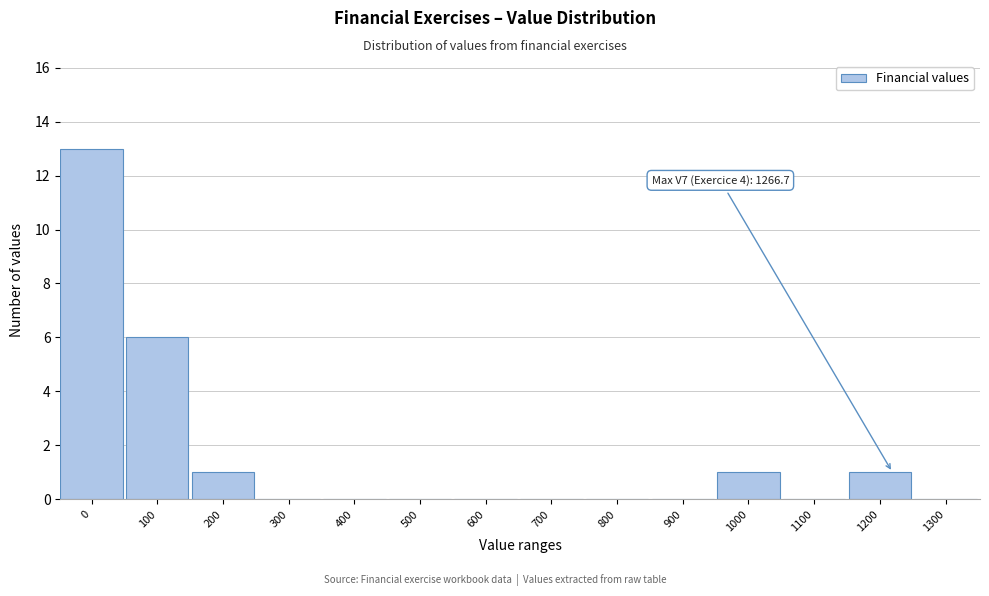

Reading left to right, extract all data points from this chart.

0=13	100=6	200=1	300=0	400=0	500=0	600=0	700=0	800=0	900=0	1000=1	1100=0	1200=1	1300=0